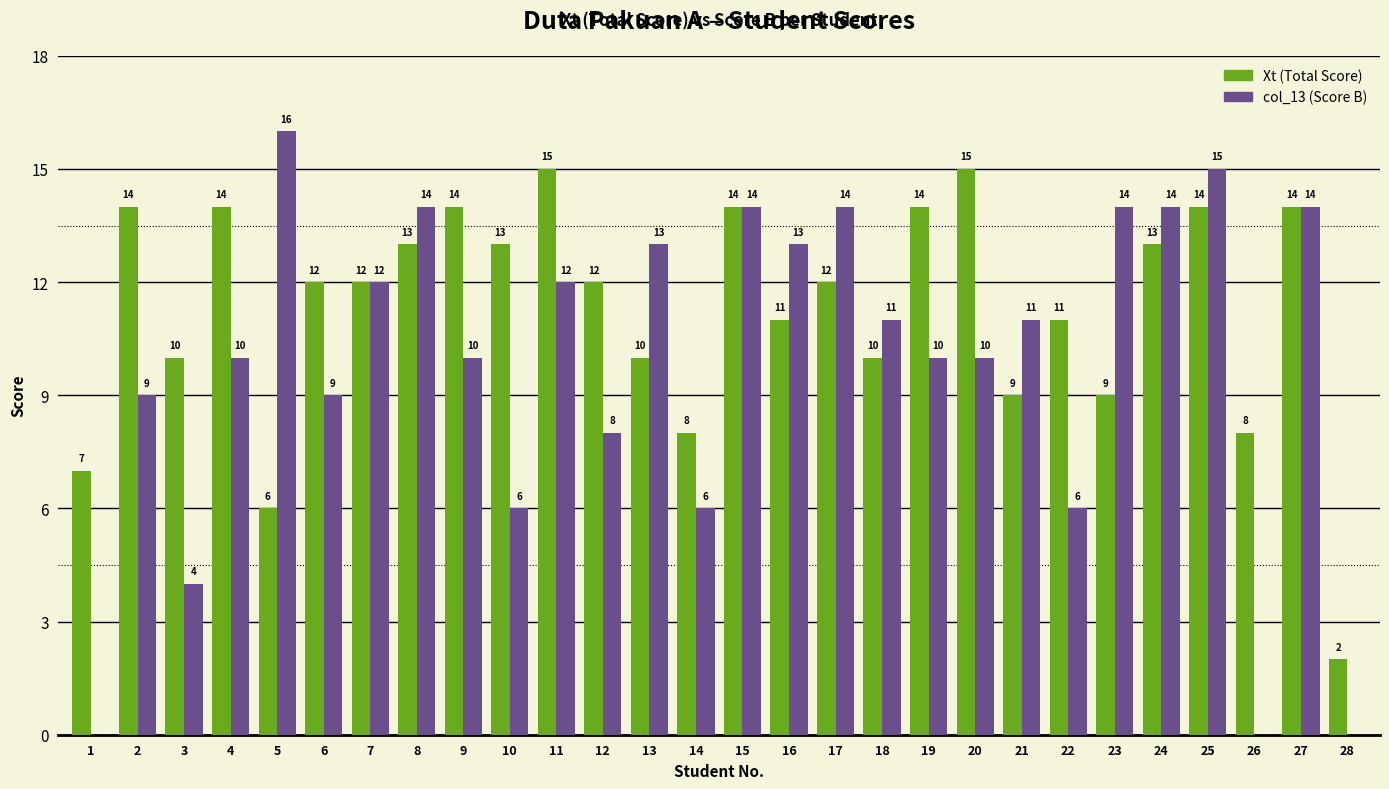

Does the chart contain stacked bars?

No